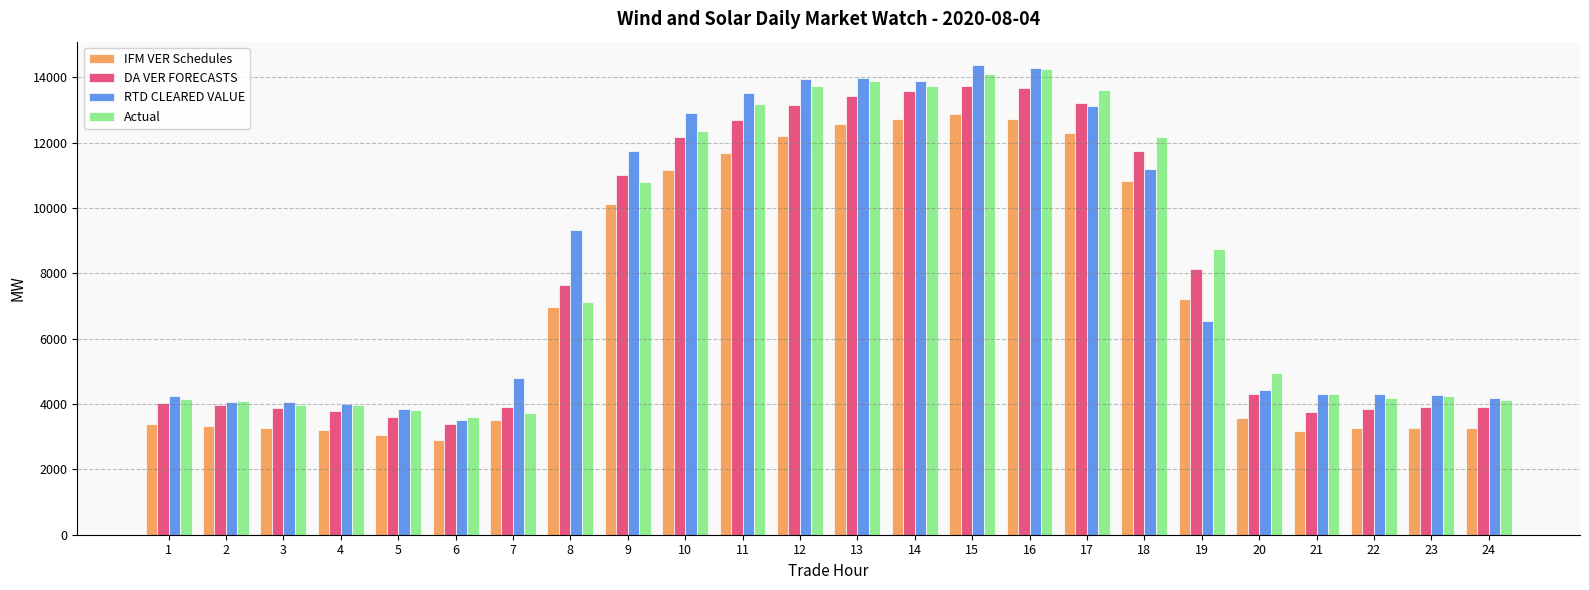

How many groups of bars are there?

24